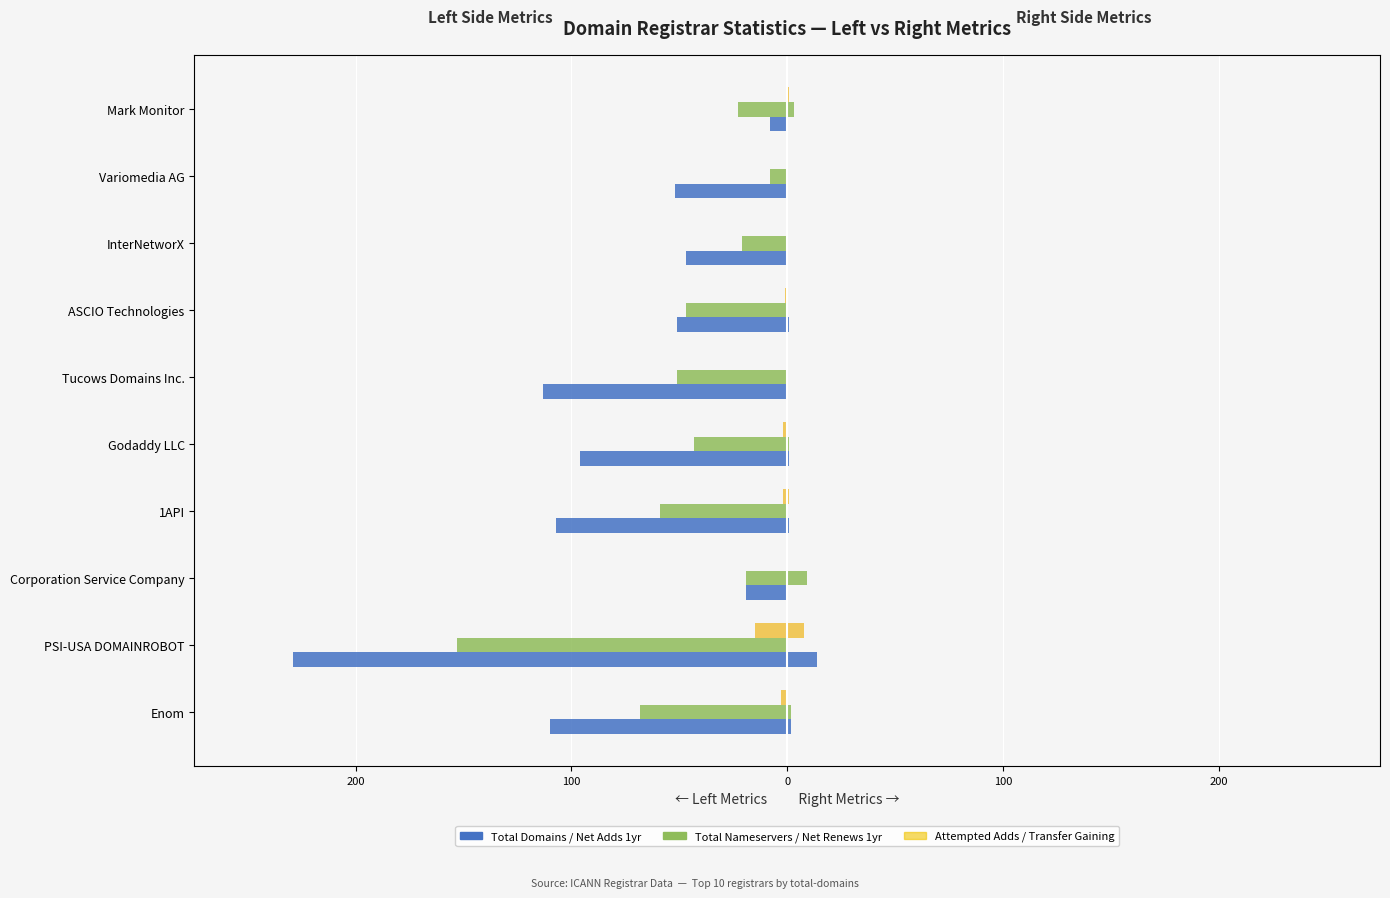

Is it true that Net Renews 1yr (Right) equals 3 at Mark Monitor?

True